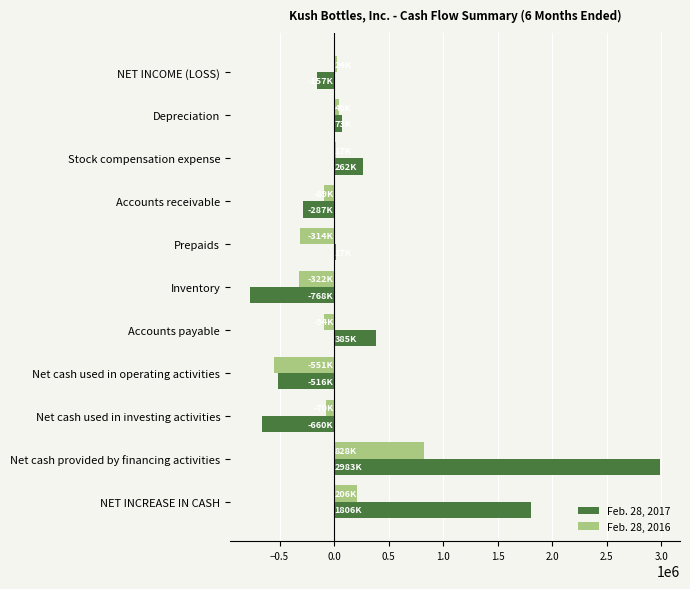

Is it true that Feb. 28, 2016 equals -825756 at Net cash used in operating activities?

False